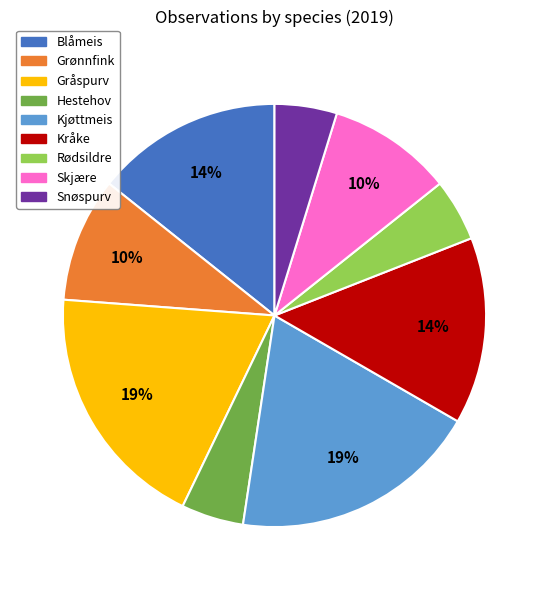

True or false: Grønnfink accounts for 3% of the total.

False